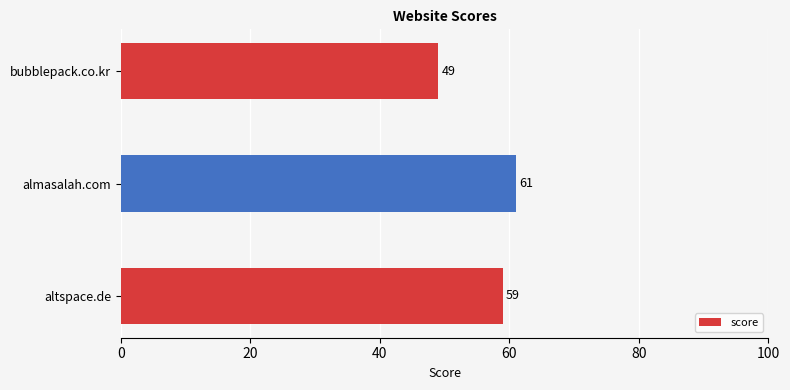

Rank the categories by value from lowest to highest.

bubblepack.co.kr, altspace.de, almasalah.com